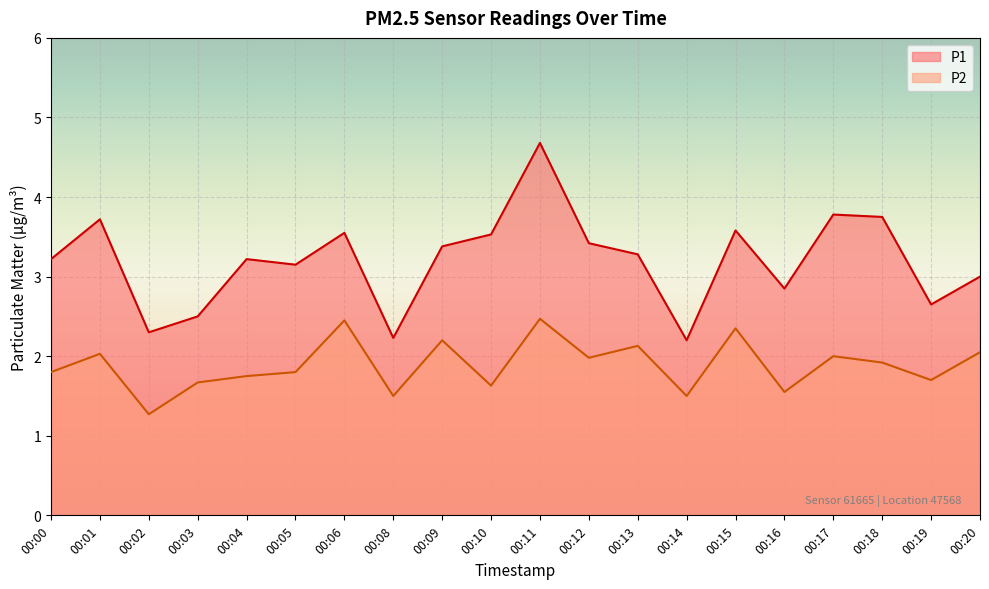

Which series changed the most between 00:06 and 00:17?

P2